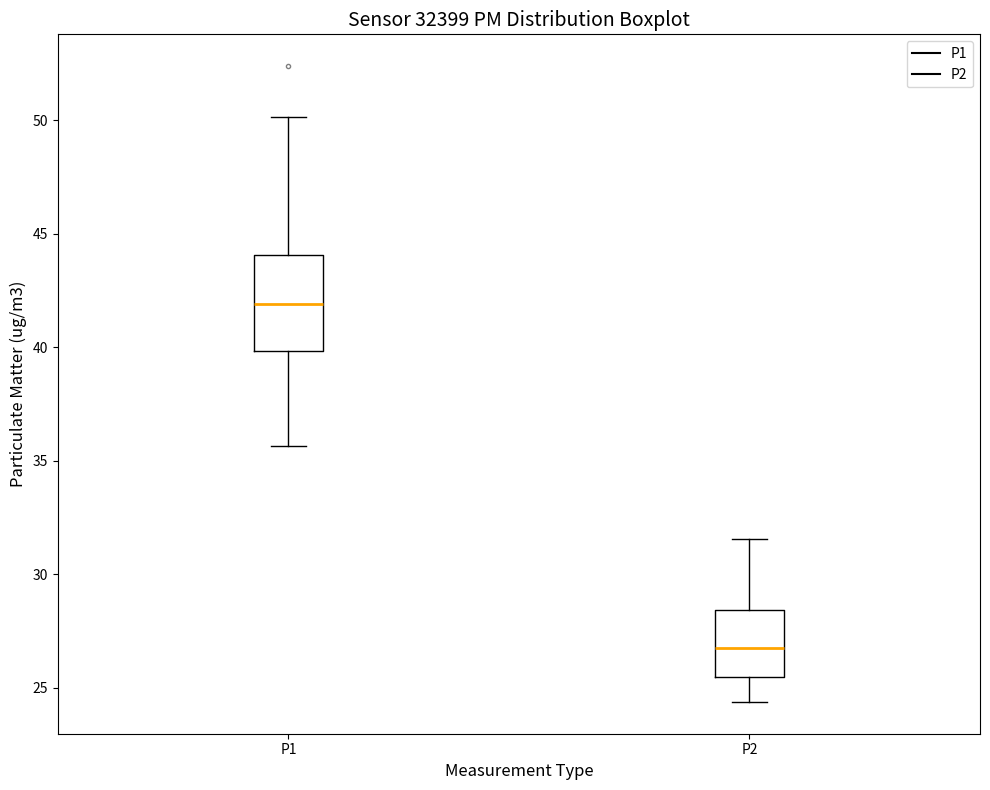

Reading left to right, transcribe this box plot: for each box, give where its median line is, the range the box spans, and where its two whiskers end, as read against the y-axis. The values are not printed on the chart, so give them approximately, as read against the axis.

P1: median 42.0, box 40.0 to 44.0, whiskers 35.5 to 50.0
P2: median 27.0, box 25.5 to 28.5, whiskers 24.5 to 31.5